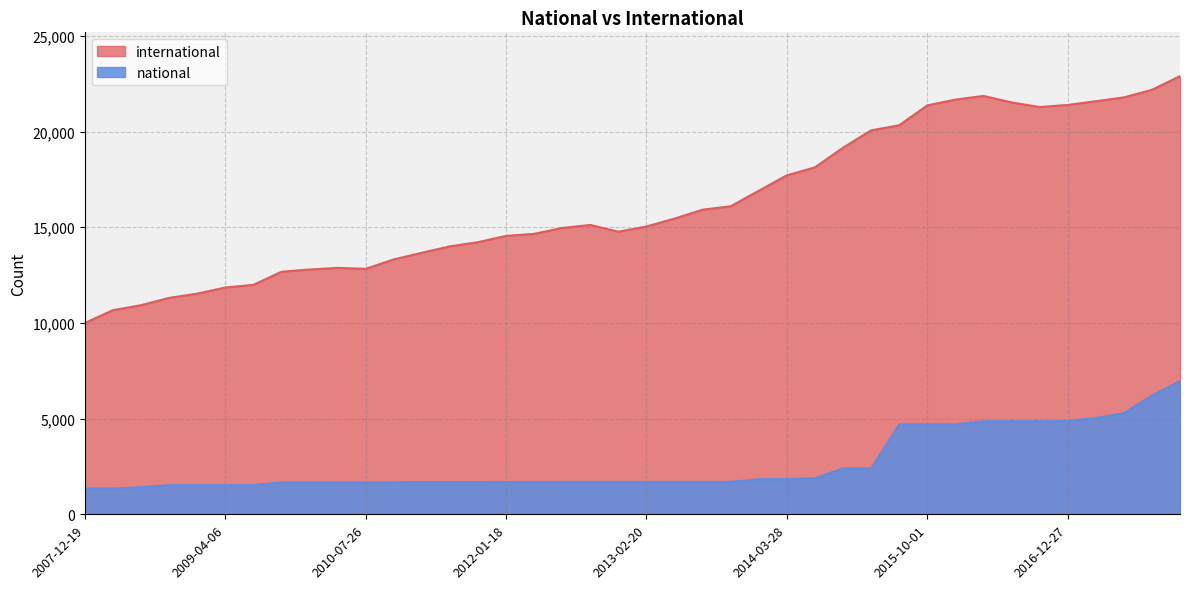

At which label does international reach its peak?

2017-12-22